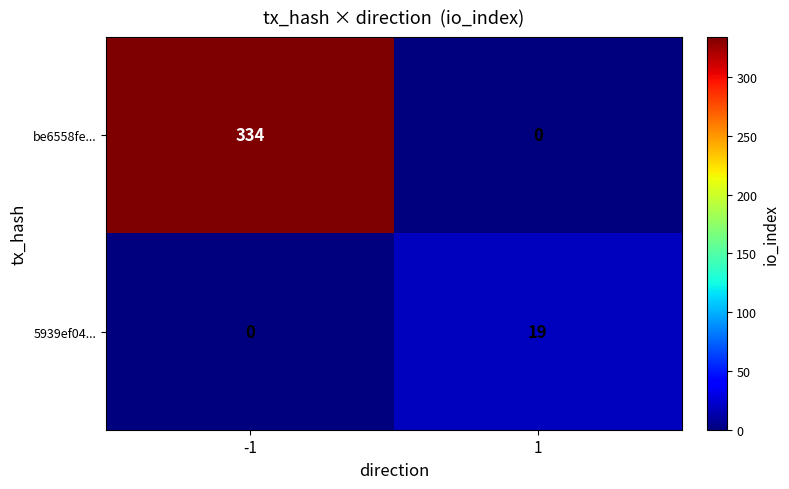

What is the difference between the maximum and minimum values in the 5939ef04... series?

19